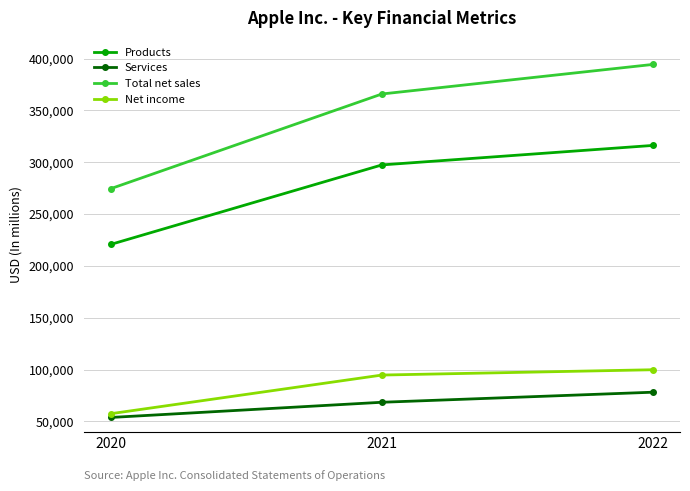

Does the chart display data point markers on the line(s)?

Yes